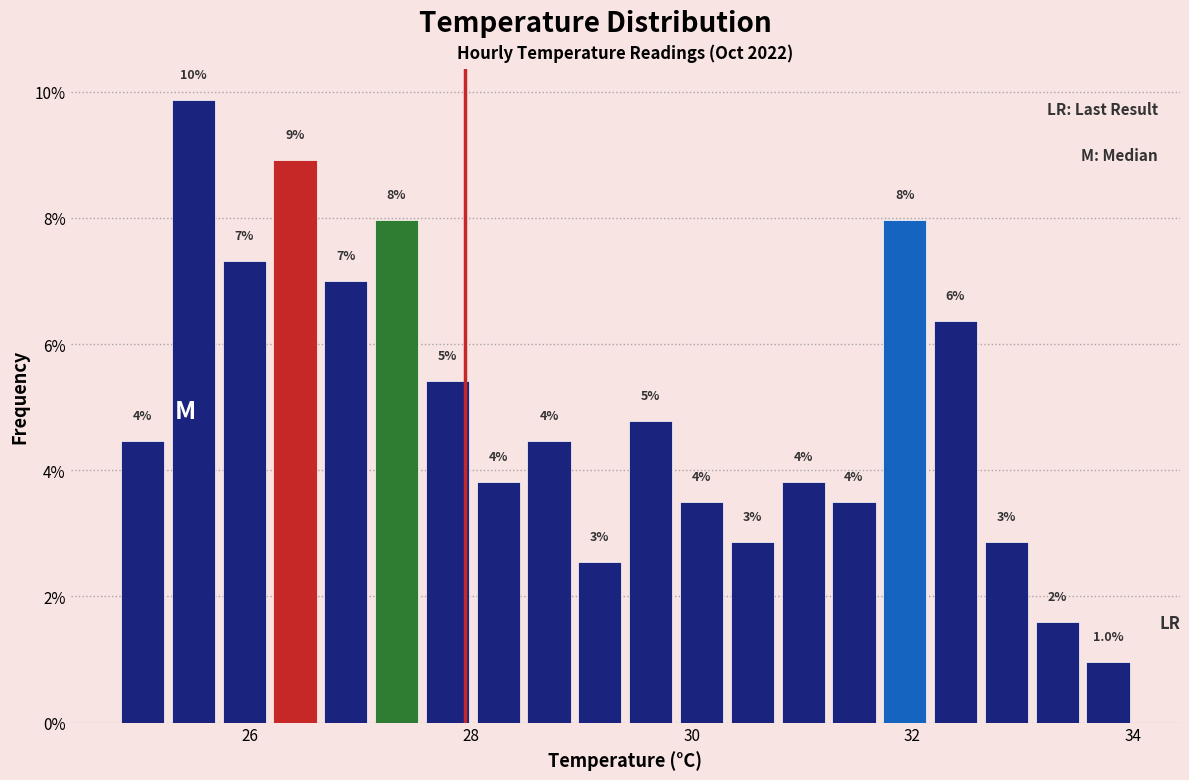

Read against the x-axis, roughly where is the centre of the tallest bar?

25.4